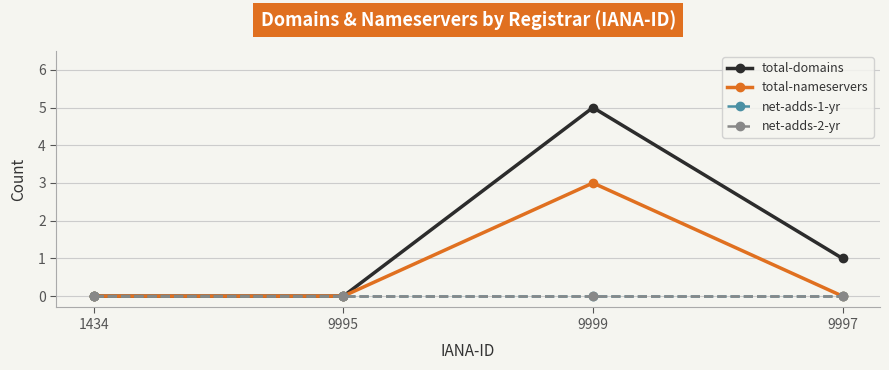

True or false: total-domains and net-adds-2-yr intersect in this chart.

False